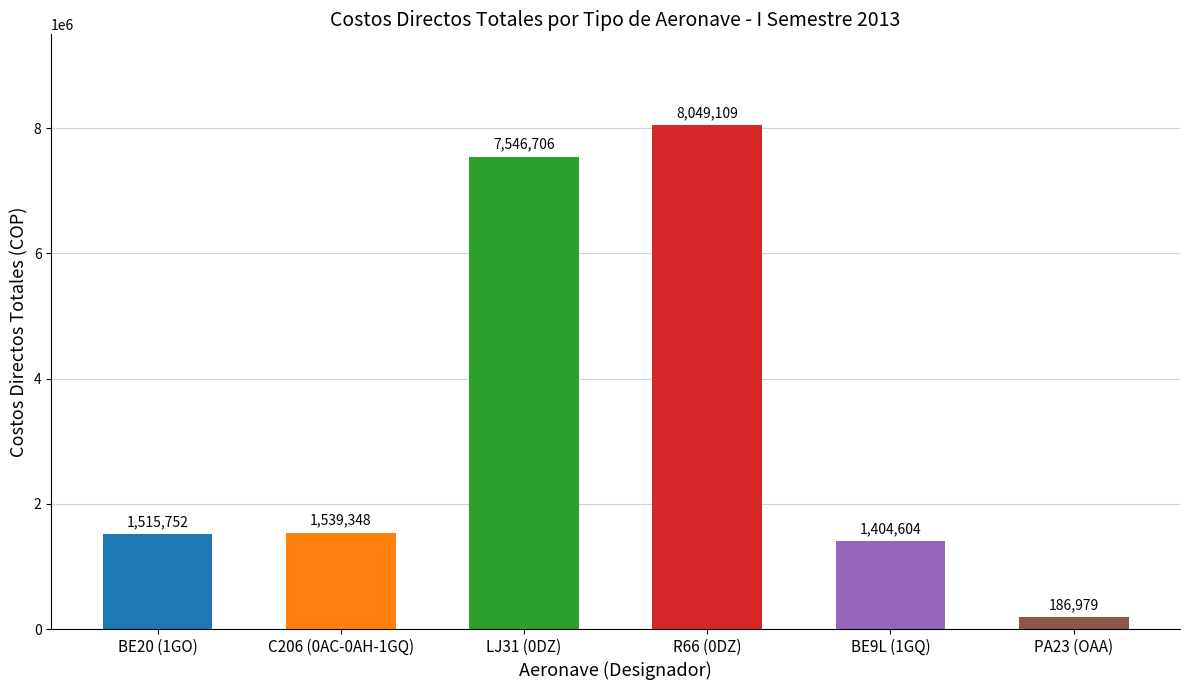

Does the chart contain stacked bars?

No